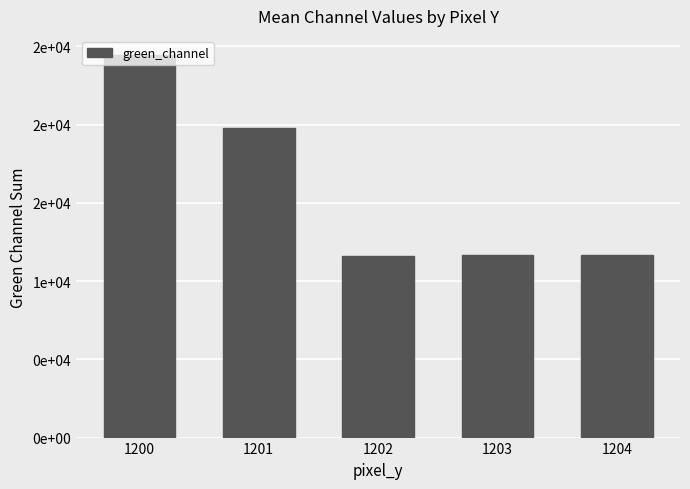

Where is the data nearest to the value 18034?

1201